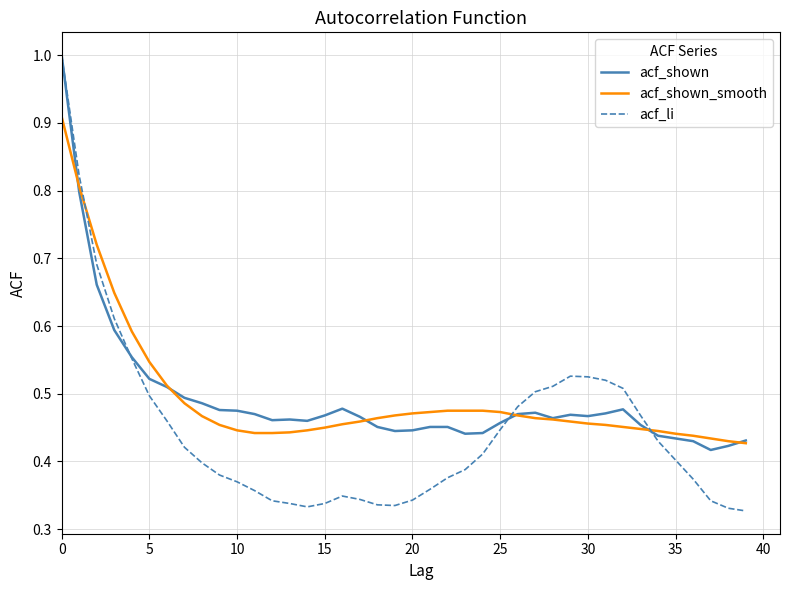

How many times do acf_shown_smooth and acf_li cross each other?

3